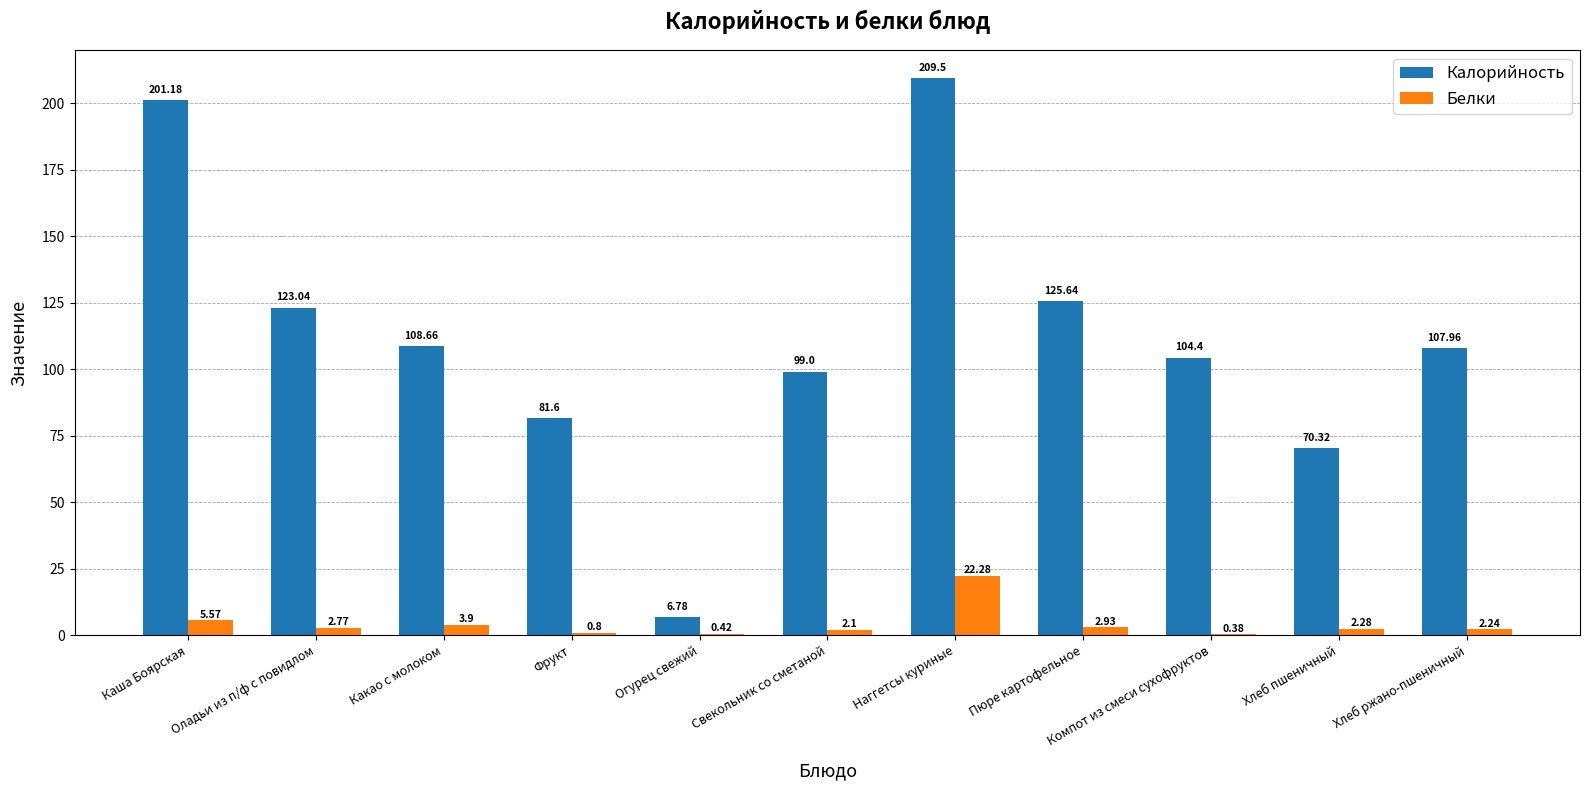

Between Каша Боярская and Компот из смеси сухофруктов, which series saw the biggest shift?

Калорийность